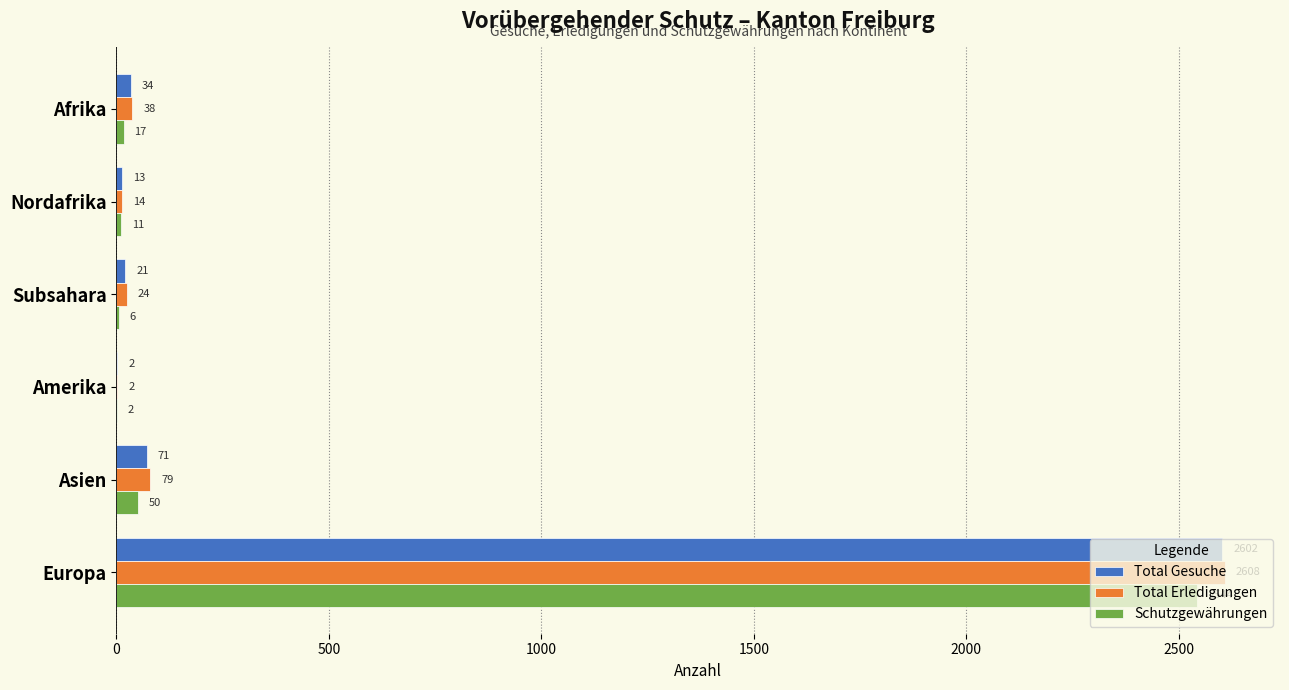

What is the sum of the Schutzgewährungen values at Europa and Asien?

2594